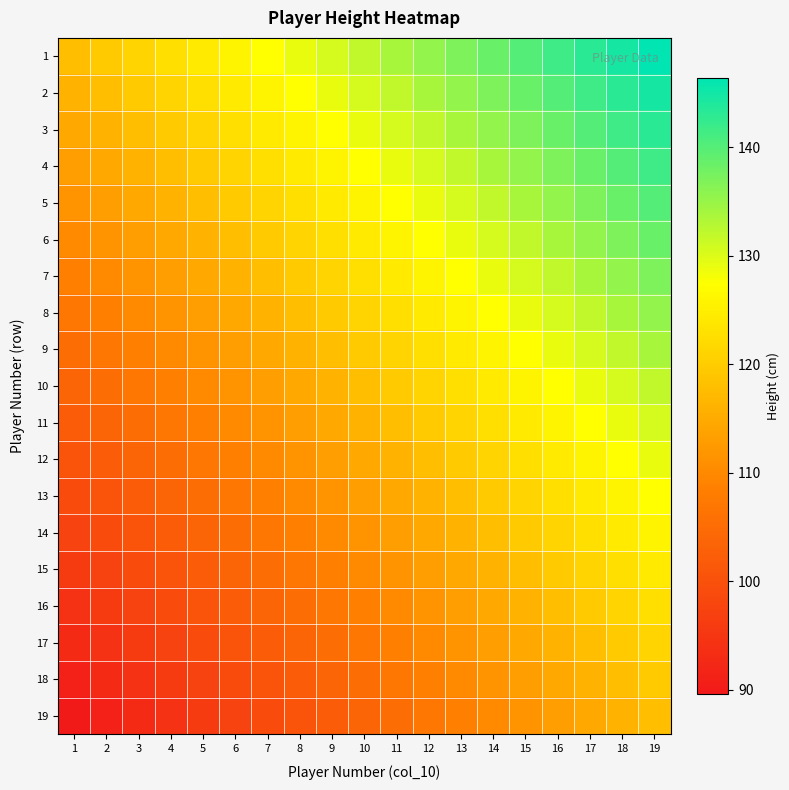

Rank the series by their maximum value, from lowest to highest.

19, 18, 17, 16, 15, 14, 13, 12, 11, 10, 9, 8, 7, 6, 5, 4, 3, 2, 1